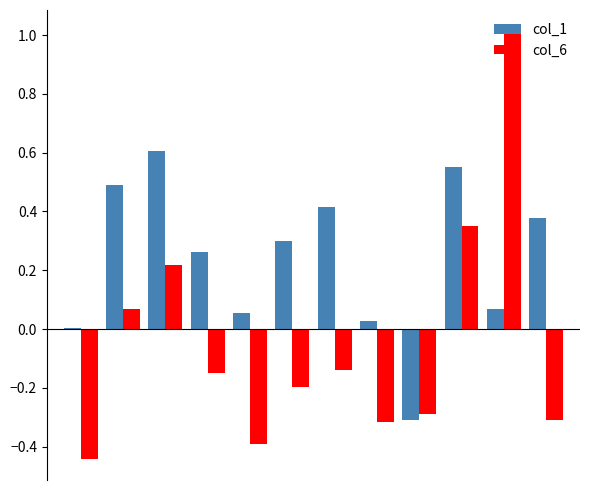

Which series has the widest spread of values?

col_6